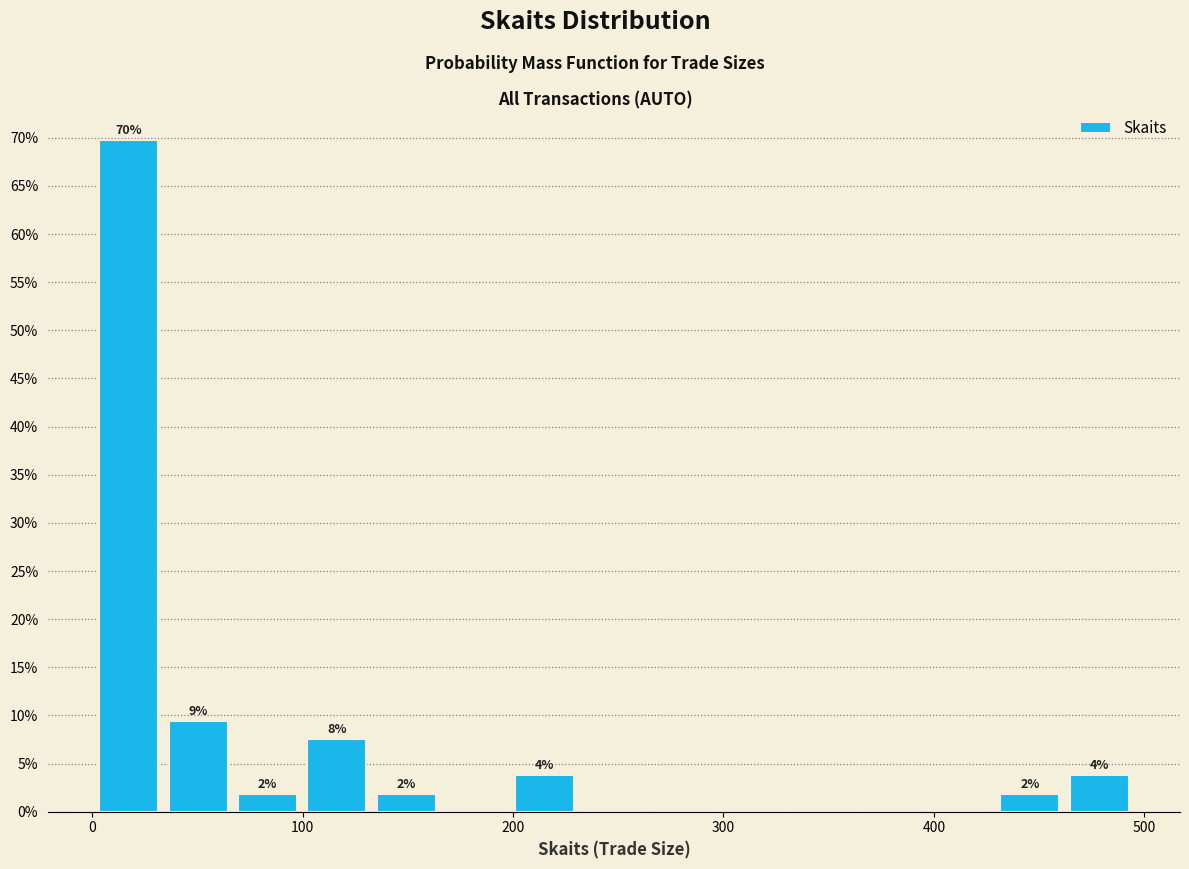

Read against the x-axis, roughly where is the centre of the tallest bar?

20